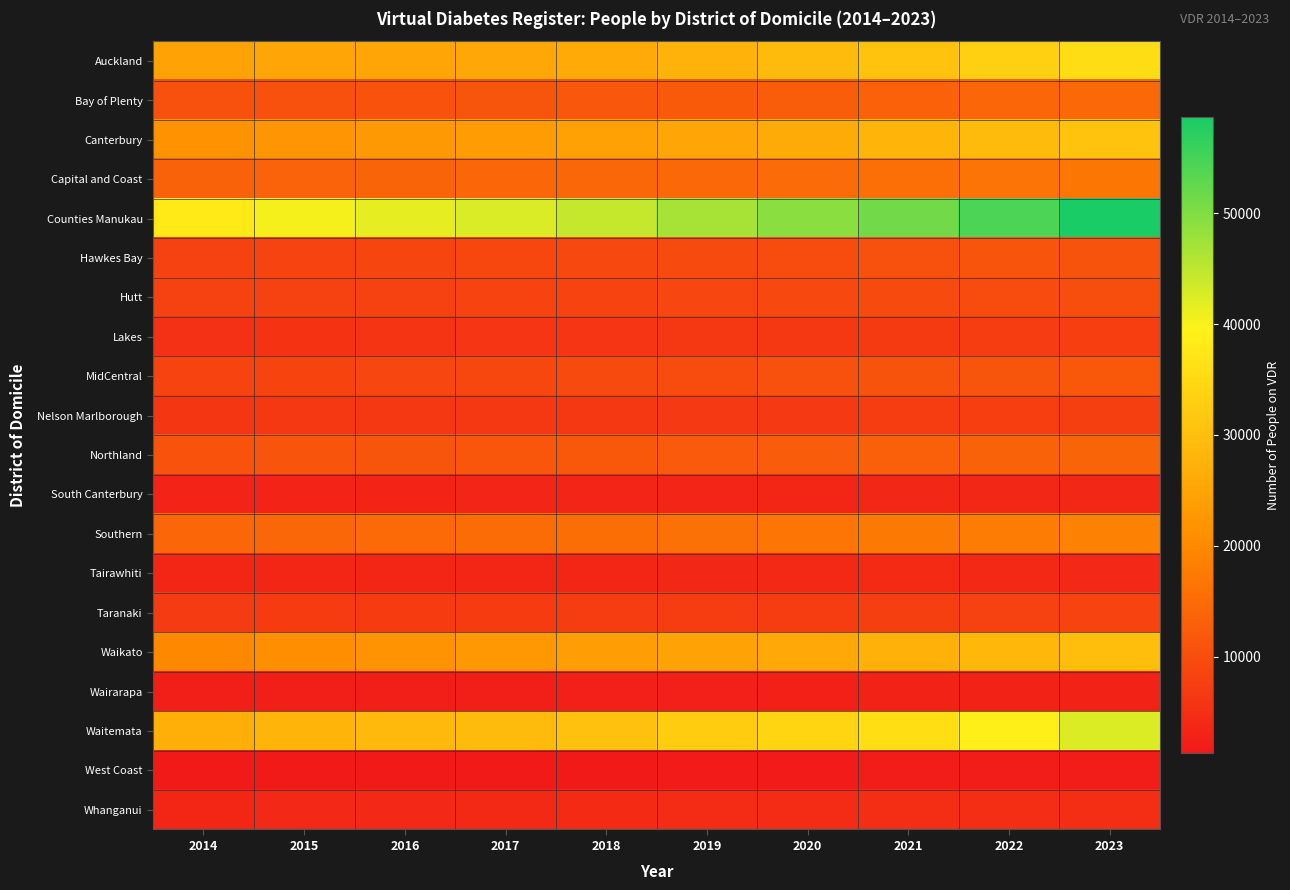

Reading right to left, transcribe all the data shown in this chart.

Auckland: 2023=35652	2022=33184	2021=30680	2020=29187	2019=27675	2018=26063	2017=25578	2016=25466	2015=25384	2014=24660
Bay of Plenty: 2023=14435	2022=14108	2021=13360	2020=12675	2019=12175	2018=11614	2017=11252	2016=10773	2015=10549	2014=10685
Canterbury: 2023=30671	2022=29248	2021=27953	2020=26181	2019=25064	2018=24217	2017=23401	2016=22878	2015=22154	2014=21524
Capital and Coast: 2023=16842	2022=16417	2021=15652	2020=14909	2019=14426	2018=14329	2017=14084	2016=13818	2015=13647	2014=13393
Counties Manukau: 2023=58654	2022=54465	2021=51242	2020=49162	2019=46800	2018=44263	2017=42538	2016=41509	2015=40285	2014=38119
Hawkes Bay: 2023=10996	2022=11141	2021=10589	2020=9902	2019=9546	2018=9200	2017=8987	2016=8681	2015=8349	2014=8149
Hutt: 2023=10089	2022=9800	2021=9443	2020=9153	2019=8797	2018=8410	2017=8237	2016=8199	2015=8149	2014=8002
Lakes: 2023=7505	2022=7214	2021=6875	2020=6452	2019=6254	2018=6025	2017=5924	2016=5836	2015=5549	2014=5257
MidCentral: 2023=11789	2022=11271	2021=11000	2020=10428	2019=9885	2018=9429	2017=9076	2016=8813	2015=8507	2014=8266
Nelson Marlborough: 2023=7700	2022=7517	2021=7224	2020=6766	2019=6575	2018=6442	2017=6337	2016=6314	2015=6243	2014=6107
Northland: 2023=13792	2022=13426	2021=13090	2020=12481	2019=12083	2018=11777	2017=11564	2016=11299	2015=11105	2014=10833
South Canterbury: 2023=3742	2022=3738	2021=3637	2020=3498	2019=3340	2018=3299	2017=3306	2016=3277	2015=3177	2014=3113
Southern: 2023=18736	2022=17858	2021=17288	2020=16545	2019=15854	2018=15428	2017=15074	2016=14733	2015=14382	2014=14264
Tairawhiti: 2023=3863	2022=3994	2021=4088	2020=4001	2019=3714	2018=3469	2017=3485	2016=3503	2015=3543	2014=3492
Taranaki: 2023=8306	2022=8052	2021=7747	2020=7356	2019=7308	2018=7282	2017=7081	2016=7051	2015=7057	2014=6942
Waikato: 2023=29889	2022=28610	2021=27462	2020=25792	2019=24599	2018=23637	2017=22682	2016=21771	2015=21013	2014=19948
Wairarapa: 2023=2861	2022=2873	2021=2787	2020=2615	2019=2509	2018=2400	2017=2300	2016=2270	2015=2238	2014=2249
Waitemata: 2023=42339	2022=38932	2021=35766	2020=34115	2019=32480	2018=30362	2017=29258	2016=28738	2015=28027	2014=27097
West Coast: 2023=1923	2022=1834	2021=1787	2020=1714	2019=1642	2018=1555	2017=1452	2016=1372	2015=1320	2014=1277
Whanganui: 2023=4788	2022=4771	2021=4661	2020=4455	2019=4243	2018=4142	2017=4002	2016=3861	2015=3745	2014=3616